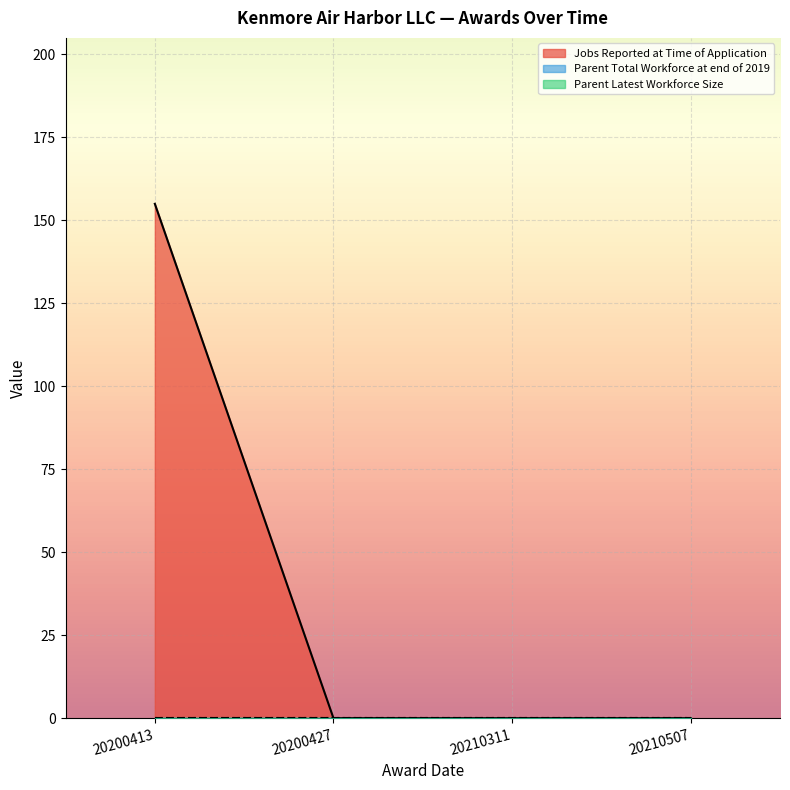

True or false: Parent Latest Workforce Size has more than 0 points higher than both neighbors.

False